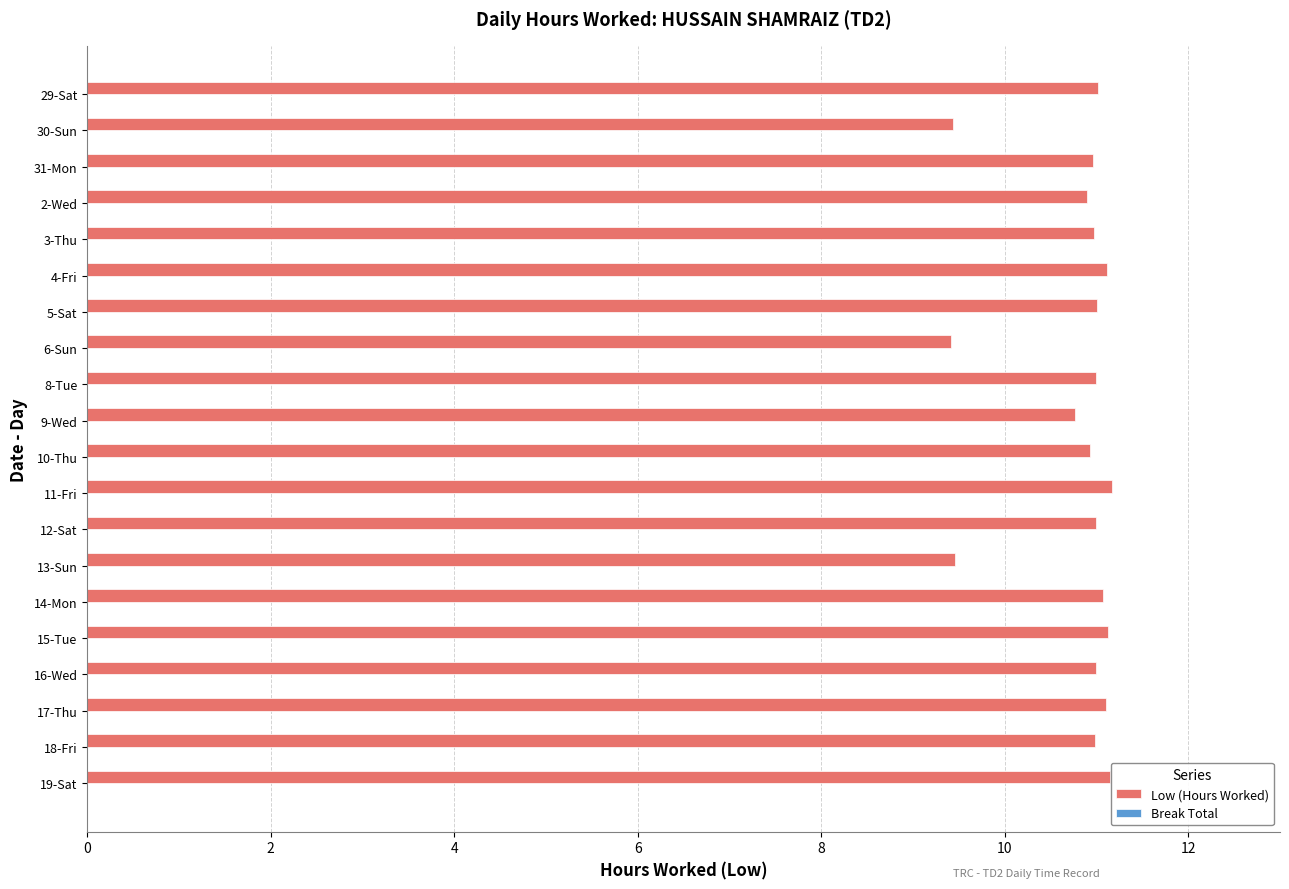

What is the smallest value displayed?

9.4